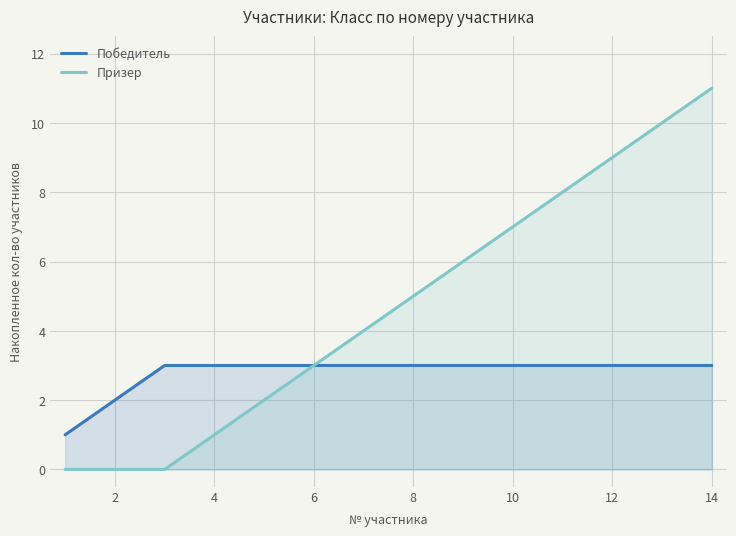

What is the average value of the Победитель series?

3